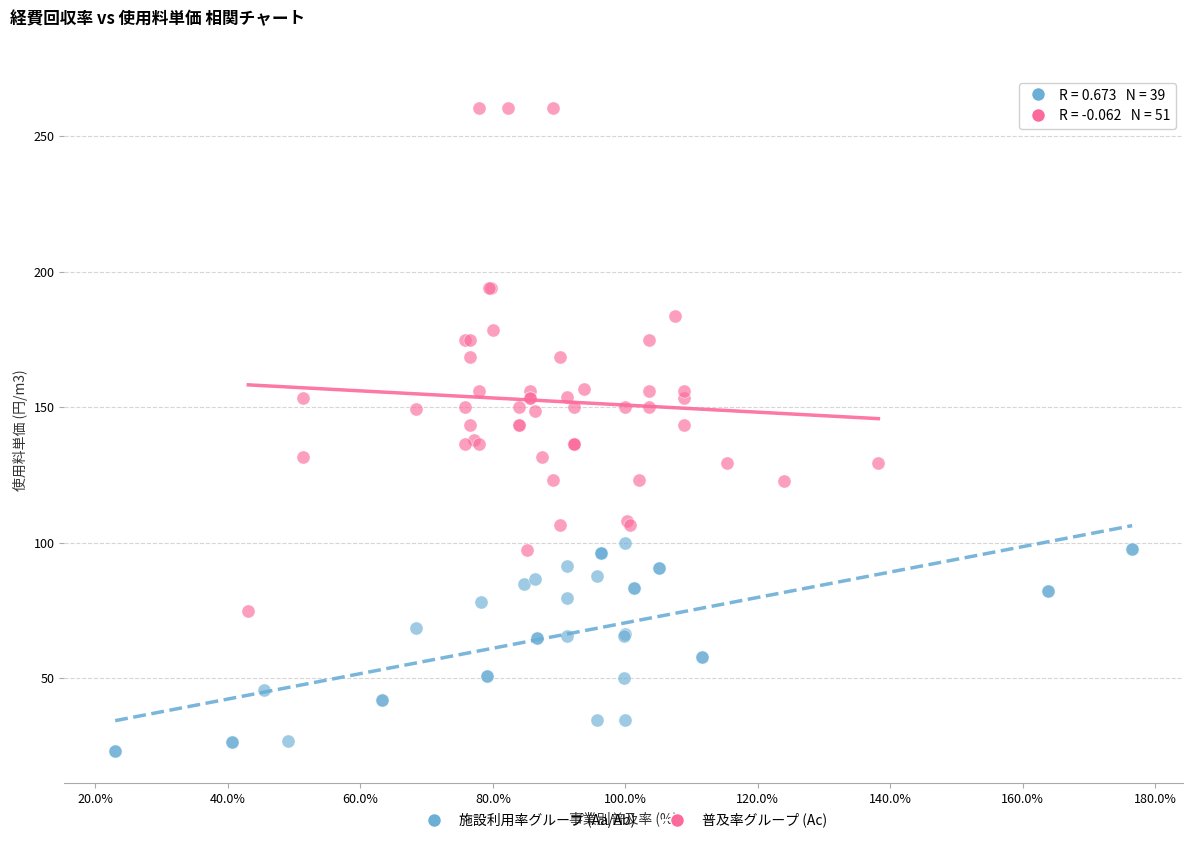

Which series contains the lowest Y value?

施設利用率グループ (Aa/Ab)